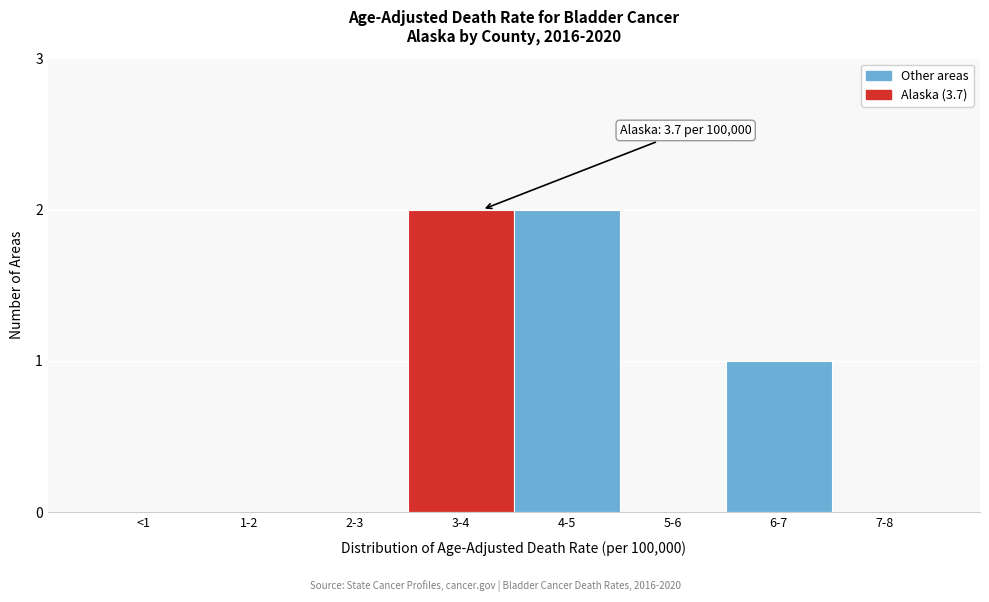

Reading left to right, list all the values displayed in this chart.

<1=0	1-2=0	2-3=0	3-4=2	4-5=2	5-6=0	6-7=1	7-8=0